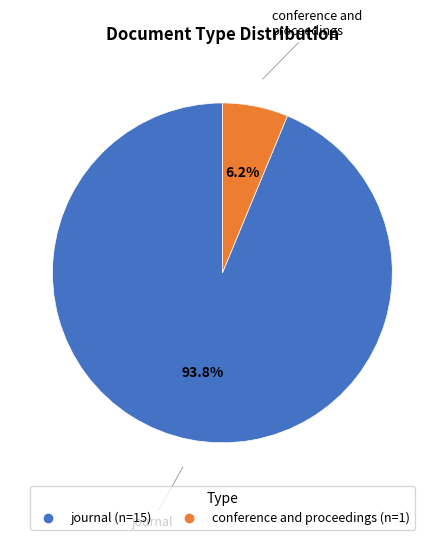

Which category has the biggest portion of the pie?

journal